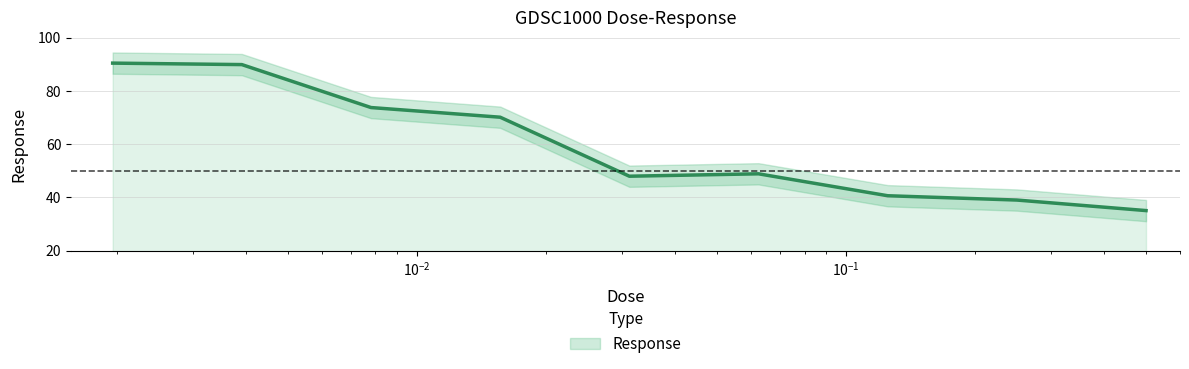

Between 0.03125 and 0.00390625, which is larger?

0.00390625